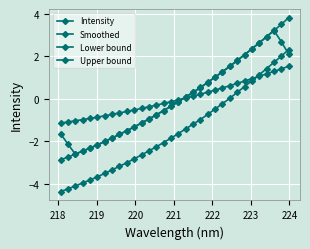

In Smoothed, how many points are lower than both neighbors (excluding endpoints)?

1